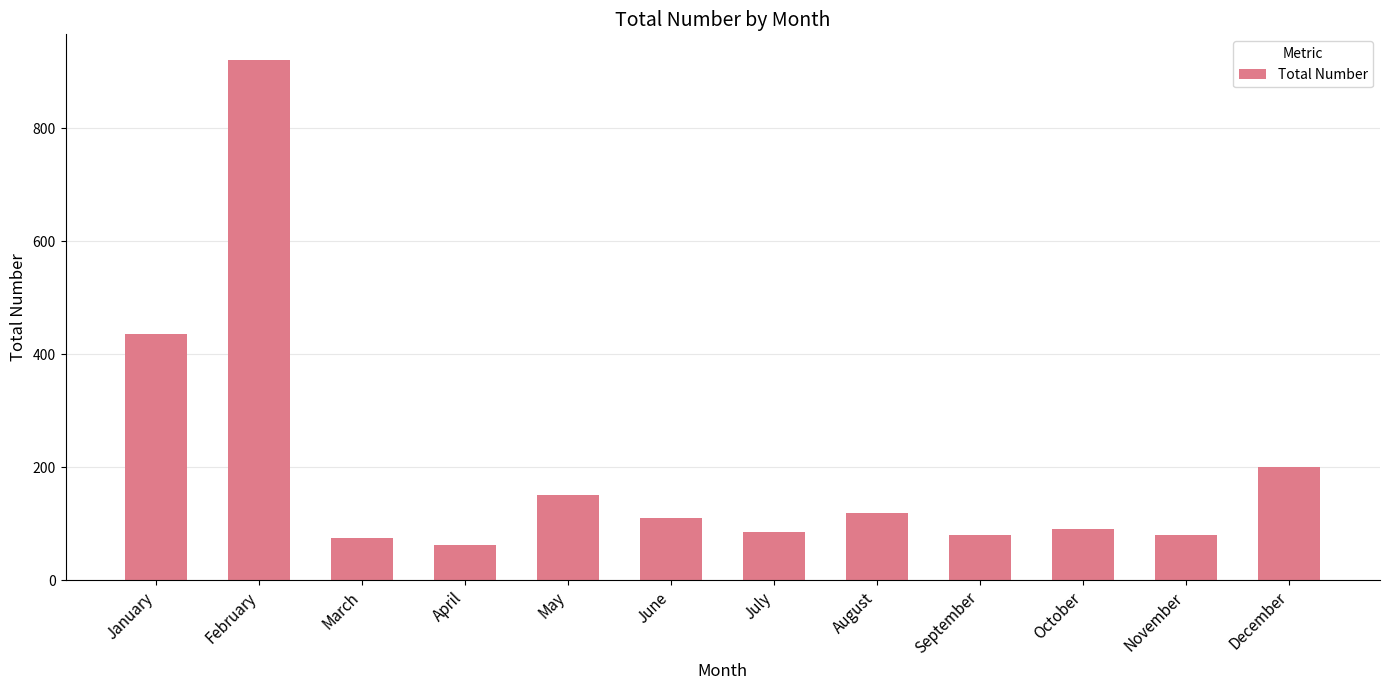

What is the approximate value at April?

62